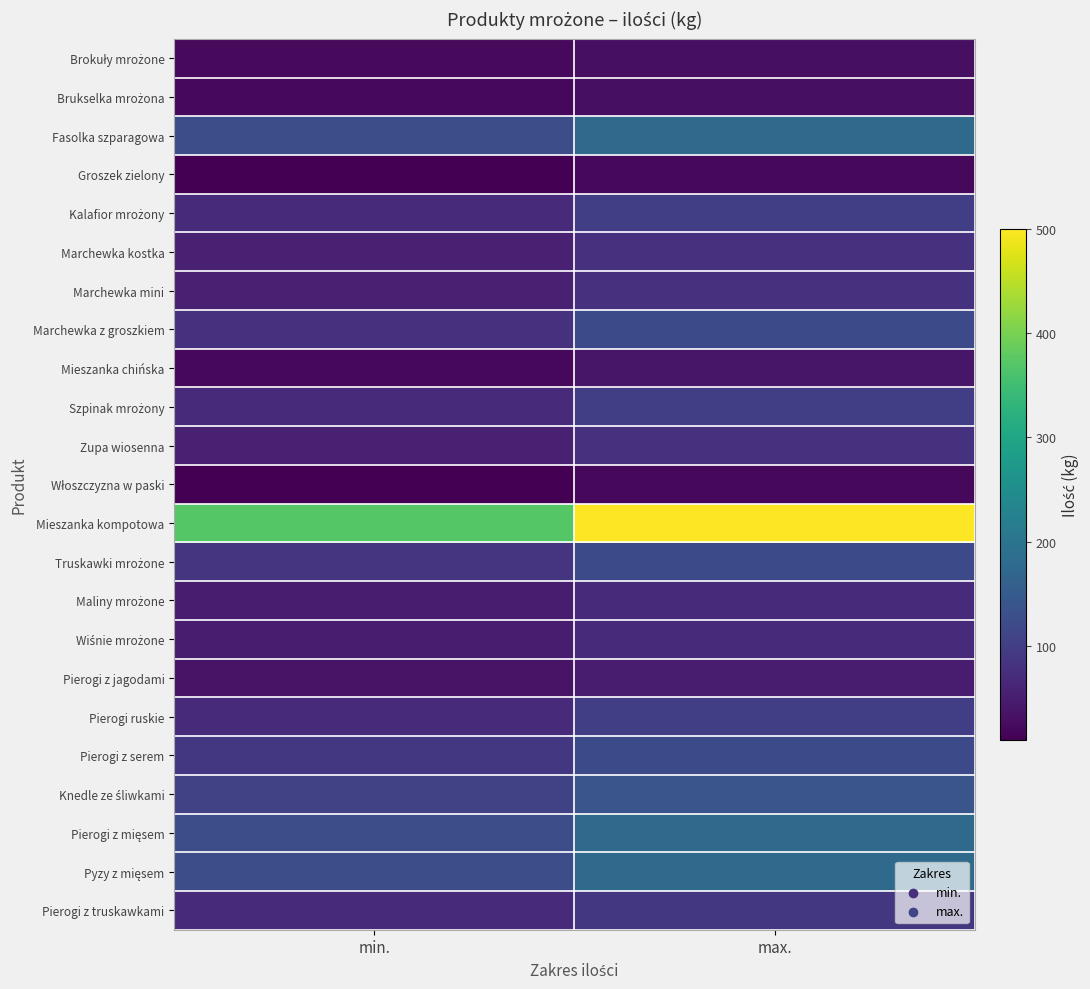

What is the total value across all series at max.?

2500.0